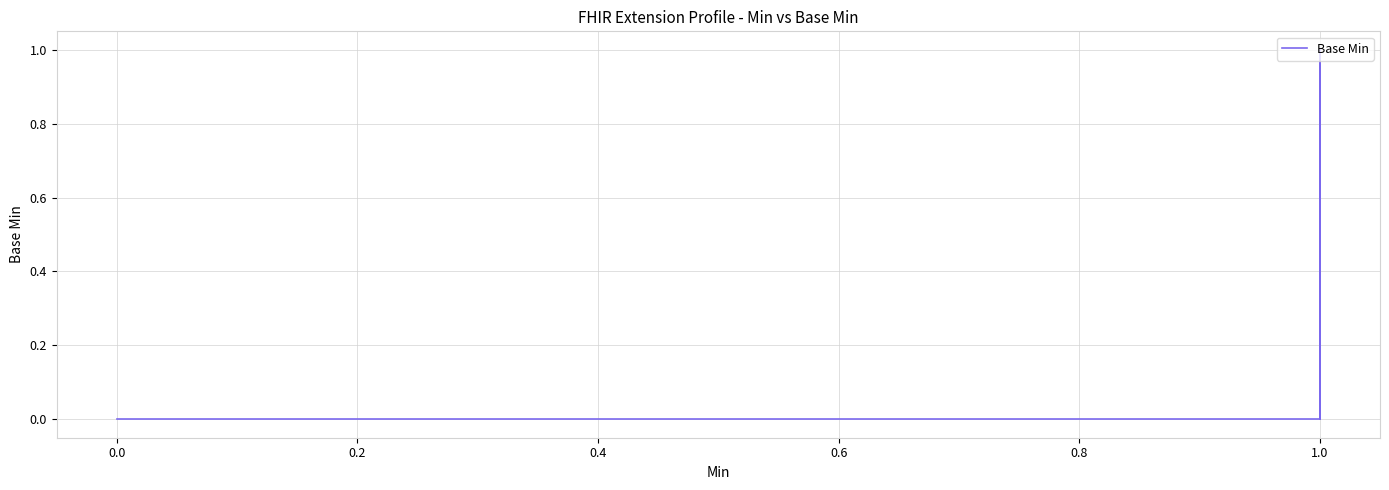

What is the label of the 3rd point from the left?

0.2